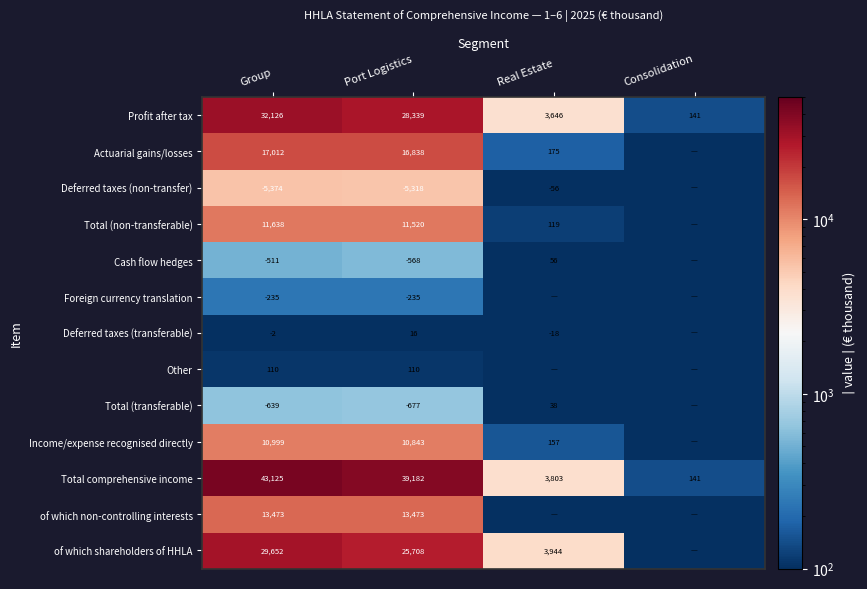

What is the difference between the highest and lowest values at Group?

48499